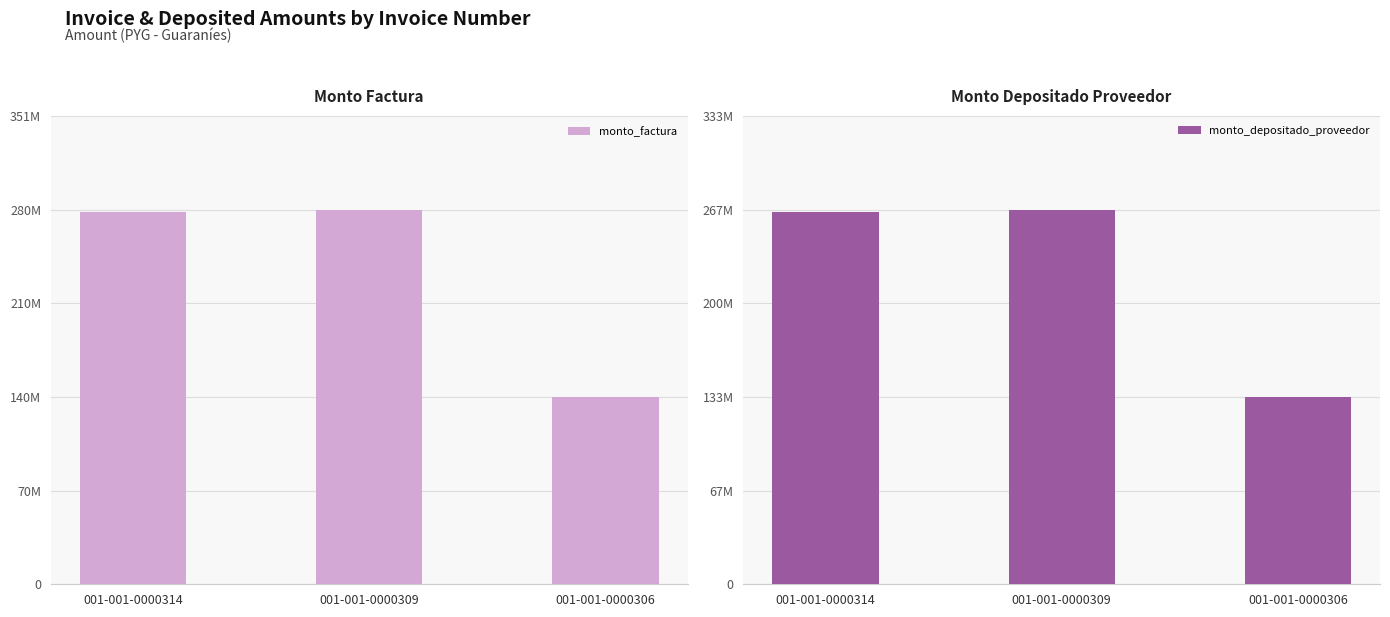

List the series in order of their peak value, lowest first.

monto_depositado_proveedor, monto_factura